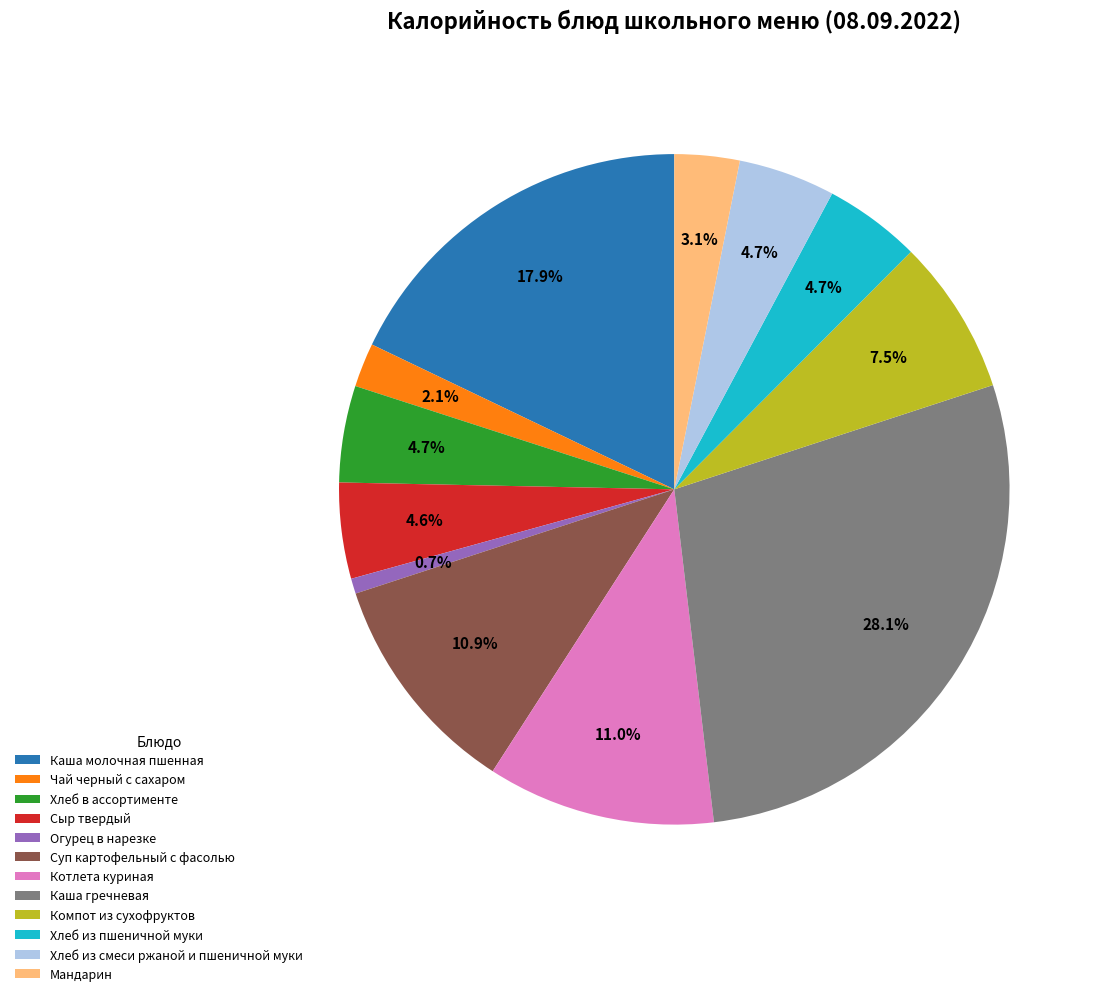

To the nearest percent, what is the average slice percentage?

8%